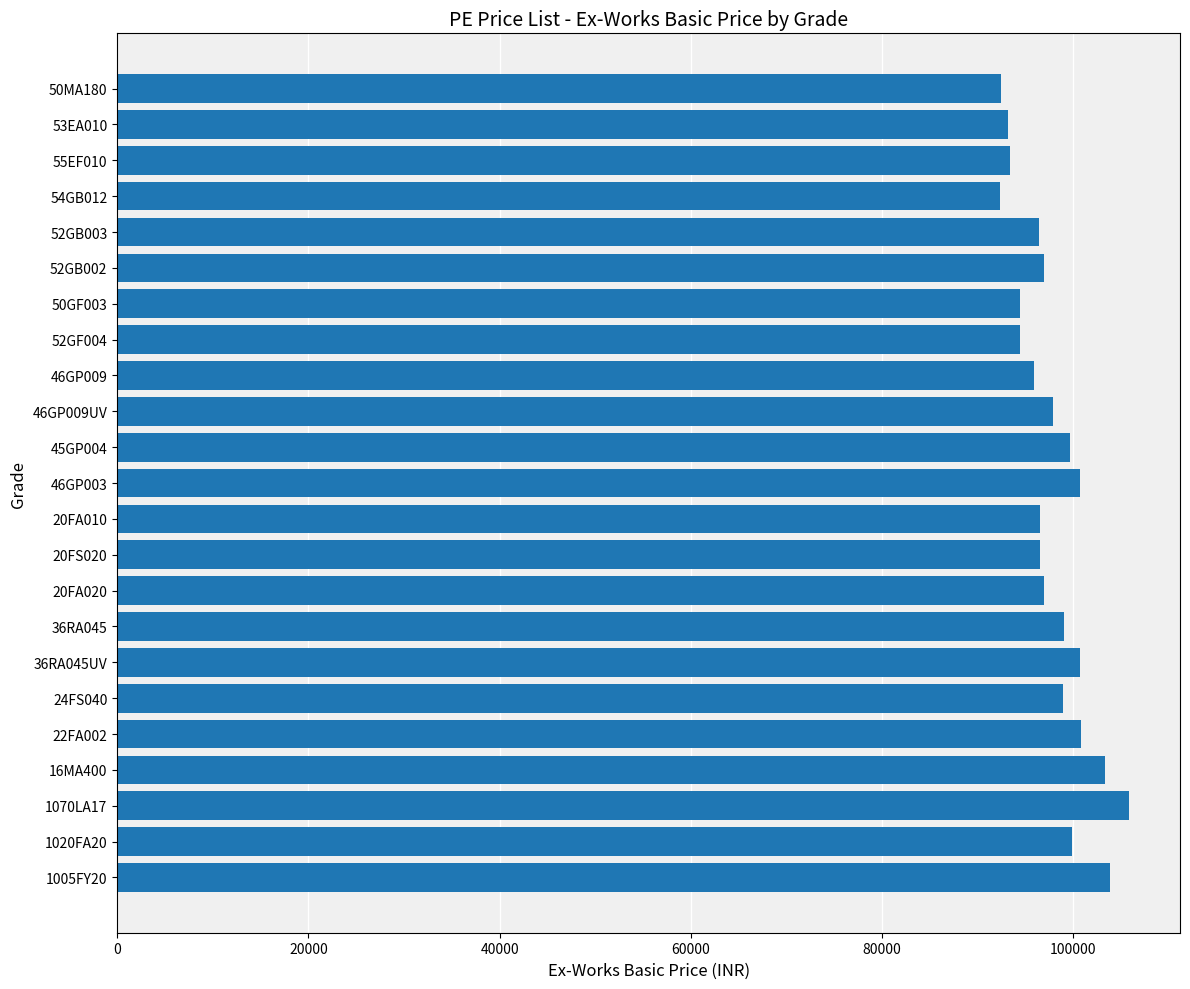

Is it true that the value at 50GF003 is 94450?

True